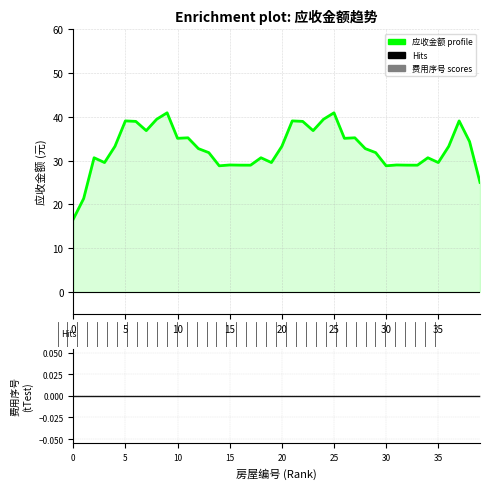

The value at 15 is 52.3. True or false?

False